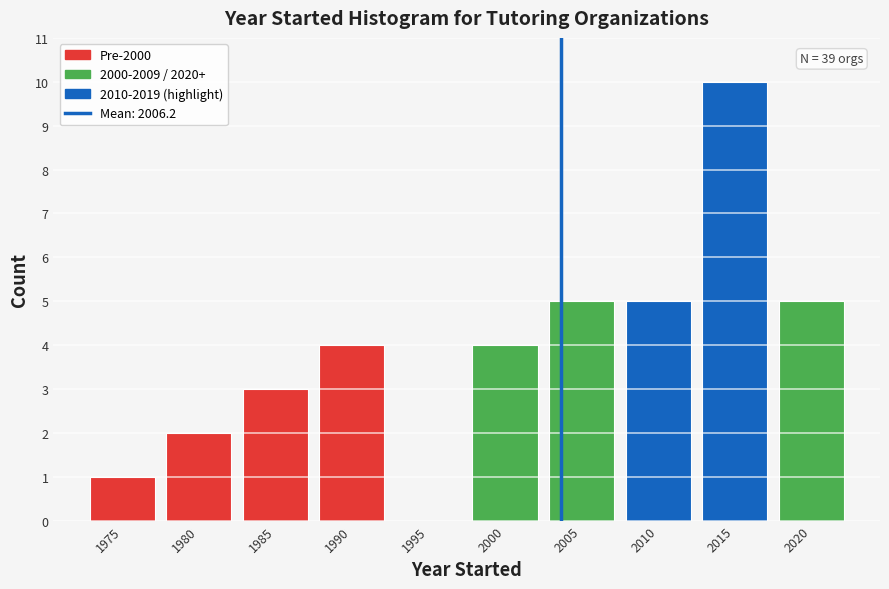

Reading right to left, list all the values displayed in this chart.

2020=5	2015=10	2010=5	2005=5	2000=4	1995=0	1990=4	1985=3	1980=2	1975=1